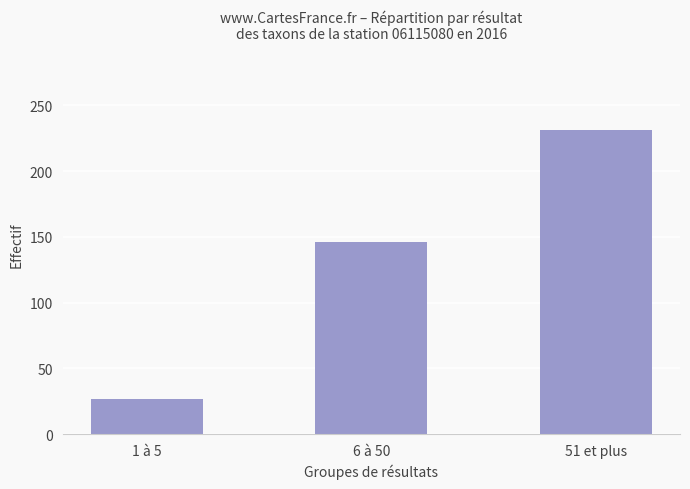

What is the change in value from 1 à 5 to 6 à 50?

+119